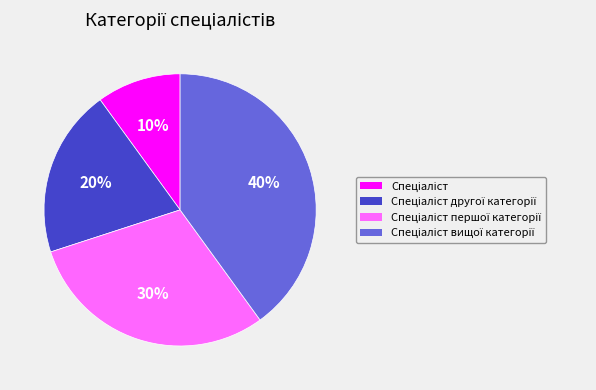

Does any single category account for the majority?

No